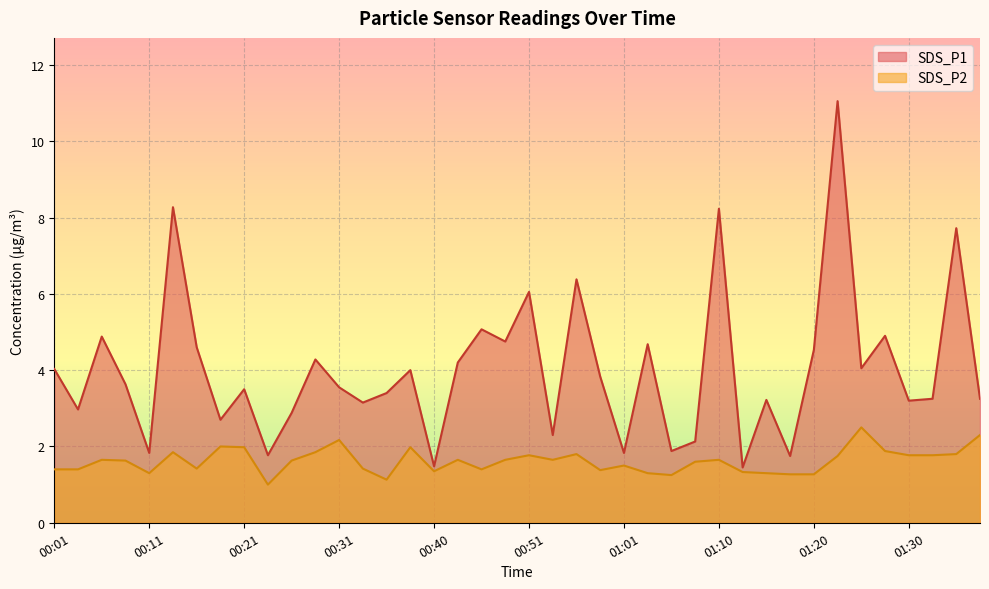

What is the maximum value for SDS_P2?

2.5